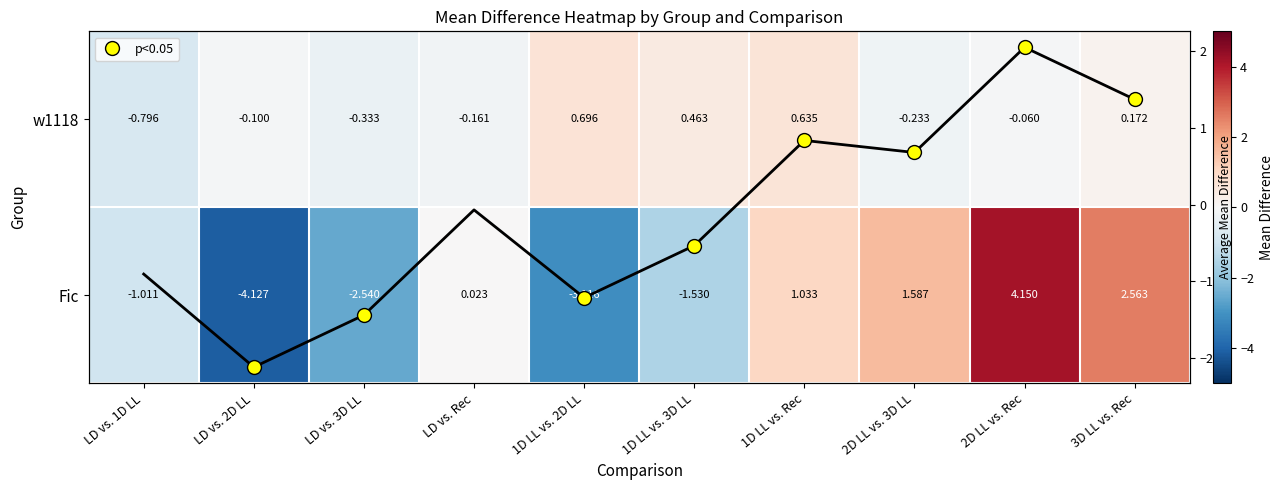

Is it true that Fic equals 0.0 at LD vs. Rec?

True